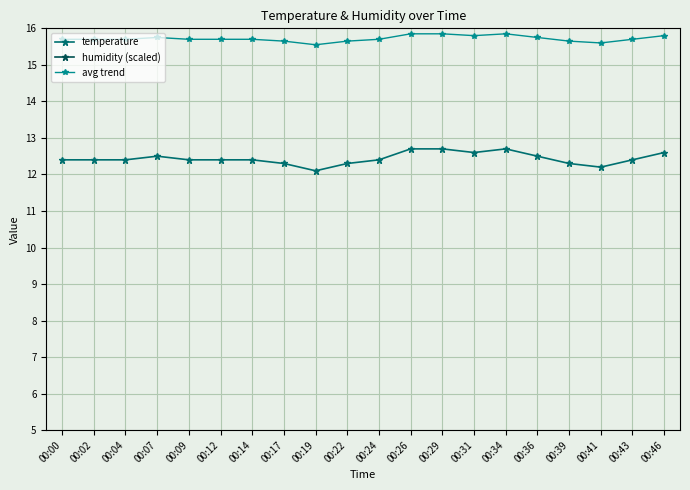

Is it true that temperature equals 12.4 at 00:12?

True